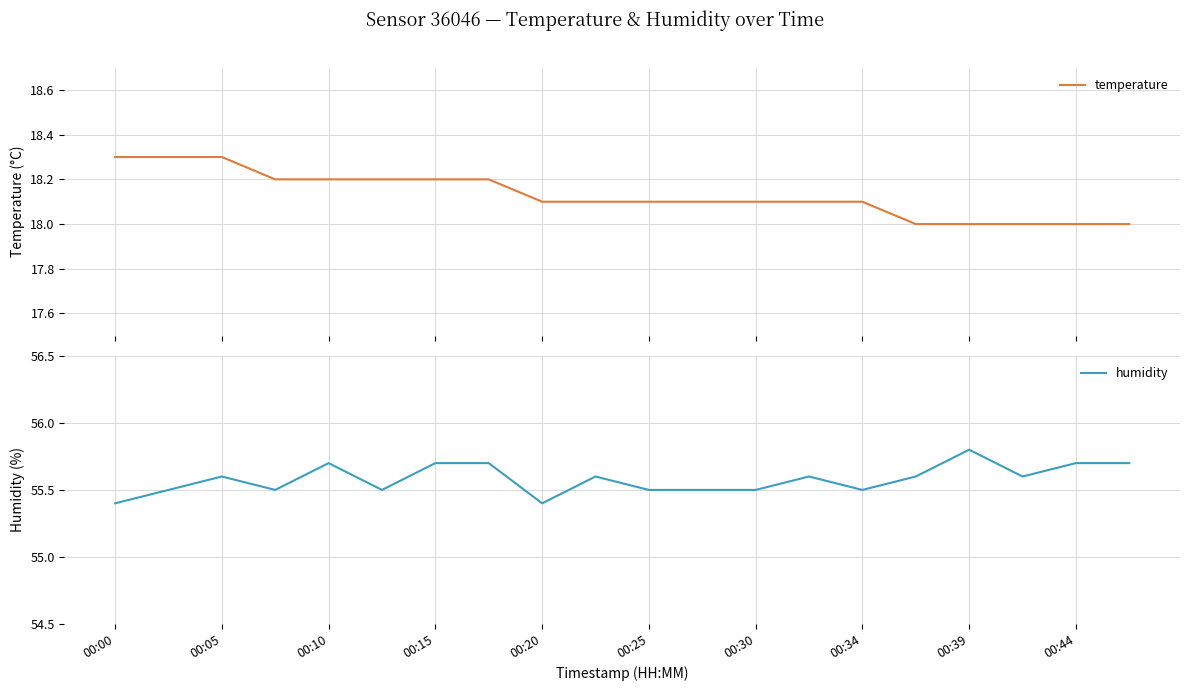

Rank the series by their maximum value, from lowest to highest.

temperature, humidity